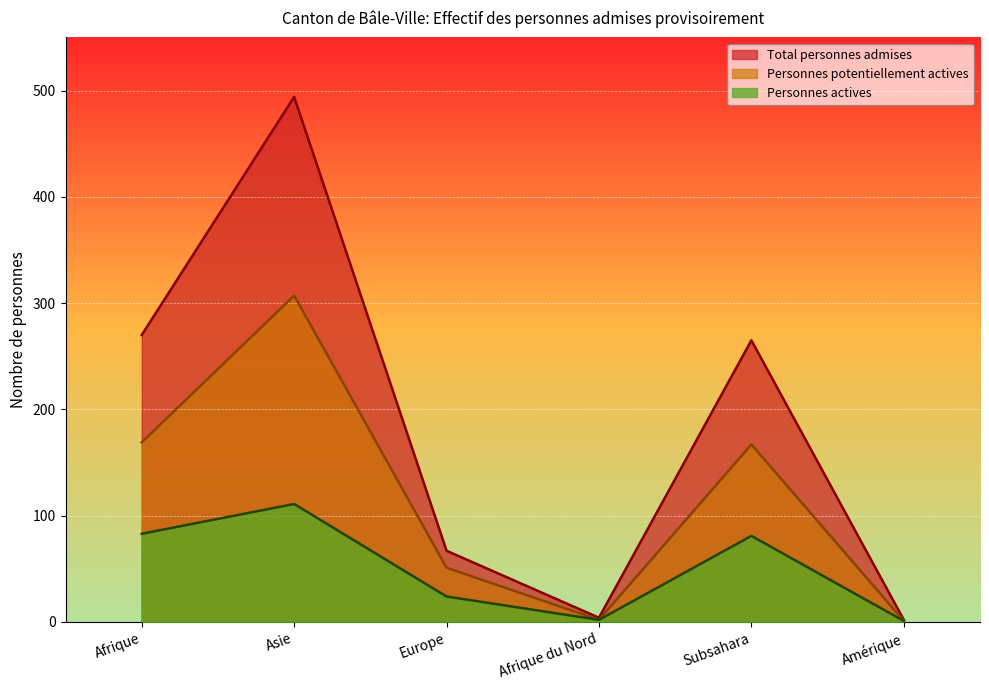

At which category does Personnes actives reach its first local valley?

Afrique du Nord